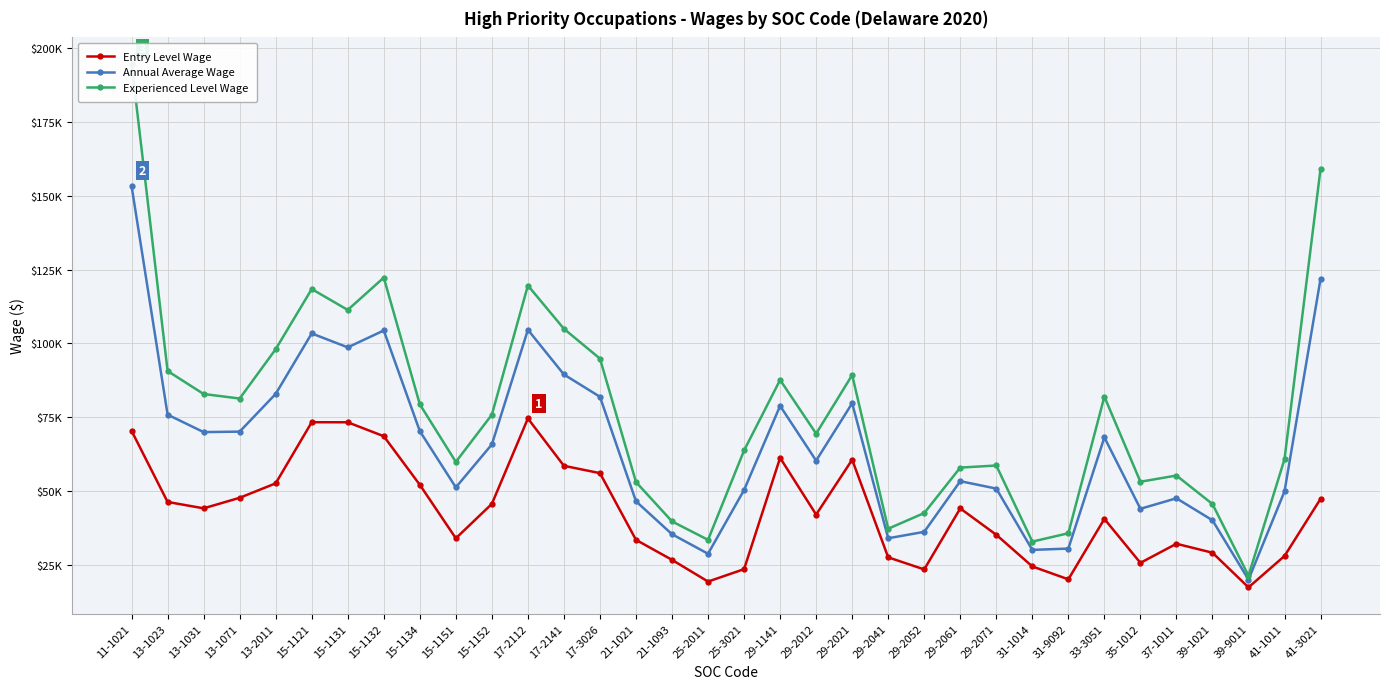

True or false: Annual Average Wage and Entry Level Wage intersect in this chart.

False